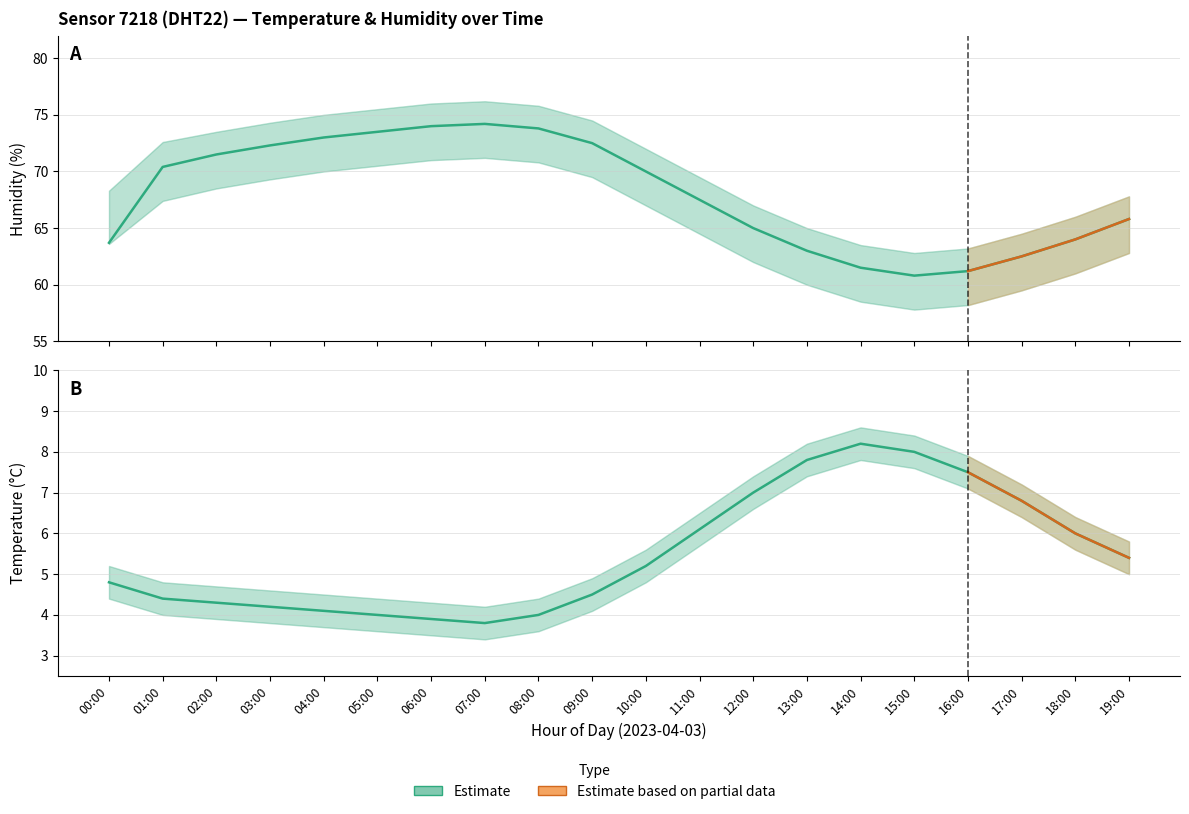

Reading left to right, what are all the values shown in this chart?

temperature: 00:00=4.8	01:00=4.4	02:00=4.3	03:00=4.2	04:00=4.1	05:00=4.0	06:00=3.9	07:00=3.8	08:00=4.0	09:00=4.5	10:00=5.2	11:00=6.1	12:00=7.0	13:00=7.8	14:00=8.2	15:00=8.0	16:00=7.5	17:00=6.8	18:00=6.0	19:00=5.4
temperature_upper: 00:00=5.2	01:00=4.8	02:00=4.7	03:00=4.6	04:00=4.5	05:00=4.4	06:00=4.3	07:00=4.2	08:00=4.4	09:00=4.9	10:00=5.6	11:00=6.5	12:00=7.4	13:00=8.2	14:00=8.6	15:00=8.4	16:00=7.9	17:00=7.2	18:00=6.4	19:00=5.8
temperature_lower: 00:00=4.4	01:00=4.0	02:00=3.9	03:00=3.8	04:00=3.7	05:00=3.6	06:00=3.5	07:00=3.4	08:00=3.6	09:00=4.1	10:00=4.8	11:00=5.7	12:00=6.6	13:00=7.4	14:00=7.8	15:00=7.6	16:00=7.1	17:00=6.4	18:00=5.6	19:00=5.0
humidity: 00:00=63.7	01:00=70.4	02:00=71.5	03:00=72.3	04:00=73.0	05:00=73.5	06:00=74.0	07:00=74.2	08:00=73.8	09:00=72.5	10:00=70.0	11:00=67.5	12:00=65.0	13:00=63.0	14:00=61.5	15:00=60.8	16:00=61.2	17:00=62.5	18:00=64.0	19:00=65.8
humidity_upper: 00:00=68.3	01:00=72.6	02:00=73.5	03:00=74.3	04:00=75.0	05:00=75.5	06:00=76.0	07:00=76.2	08:00=75.8	09:00=74.5	10:00=72.0	11:00=69.5	12:00=67.0	13:00=65.0	14:00=63.5	15:00=62.8	16:00=63.2	17:00=64.5	18:00=66.0	19:00=67.8
humidity_lower: 00:00=63.6	01:00=67.4	02:00=68.5	03:00=69.3	04:00=70.0	05:00=70.5	06:00=71.0	07:00=71.2	08:00=70.8	09:00=69.5	10:00=67.0	11:00=64.5	12:00=62.0	13:00=60.0	14:00=58.5	15:00=57.8	16:00=58.2	17:00=59.5	18:00=61.0	19:00=62.8